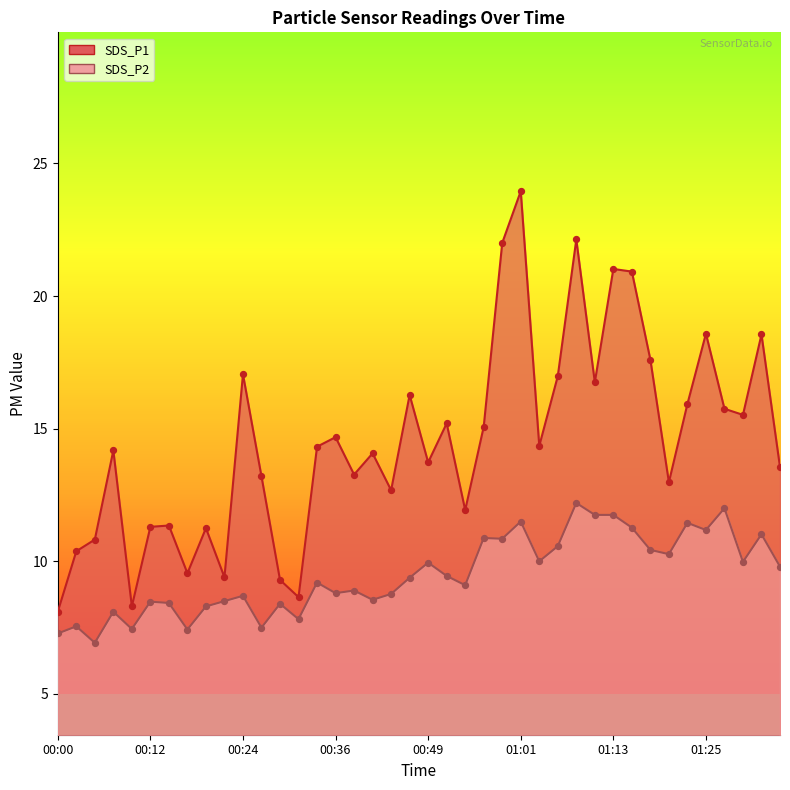

What are all the series names shown in the legend?

SDS_P1, SDS_P2